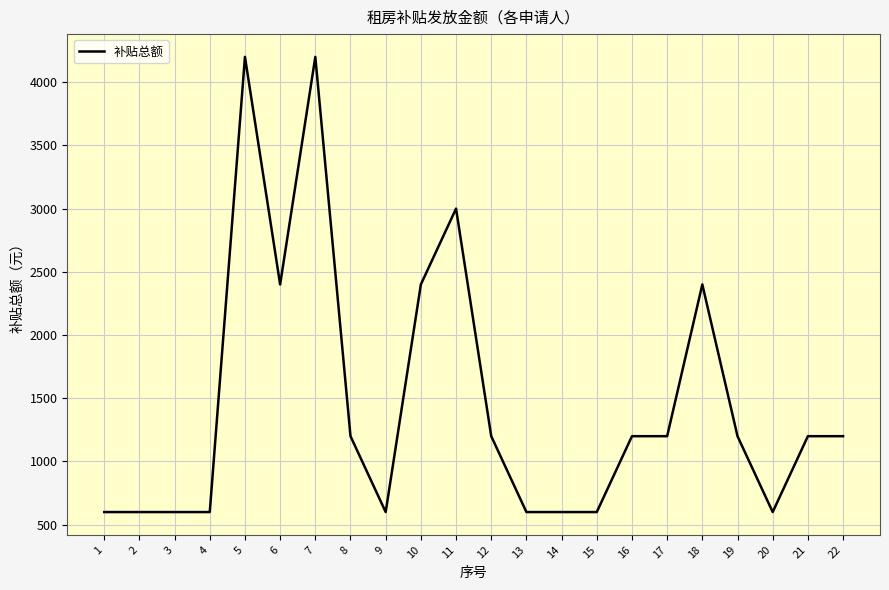

How many values are between 600 and 2400?

19